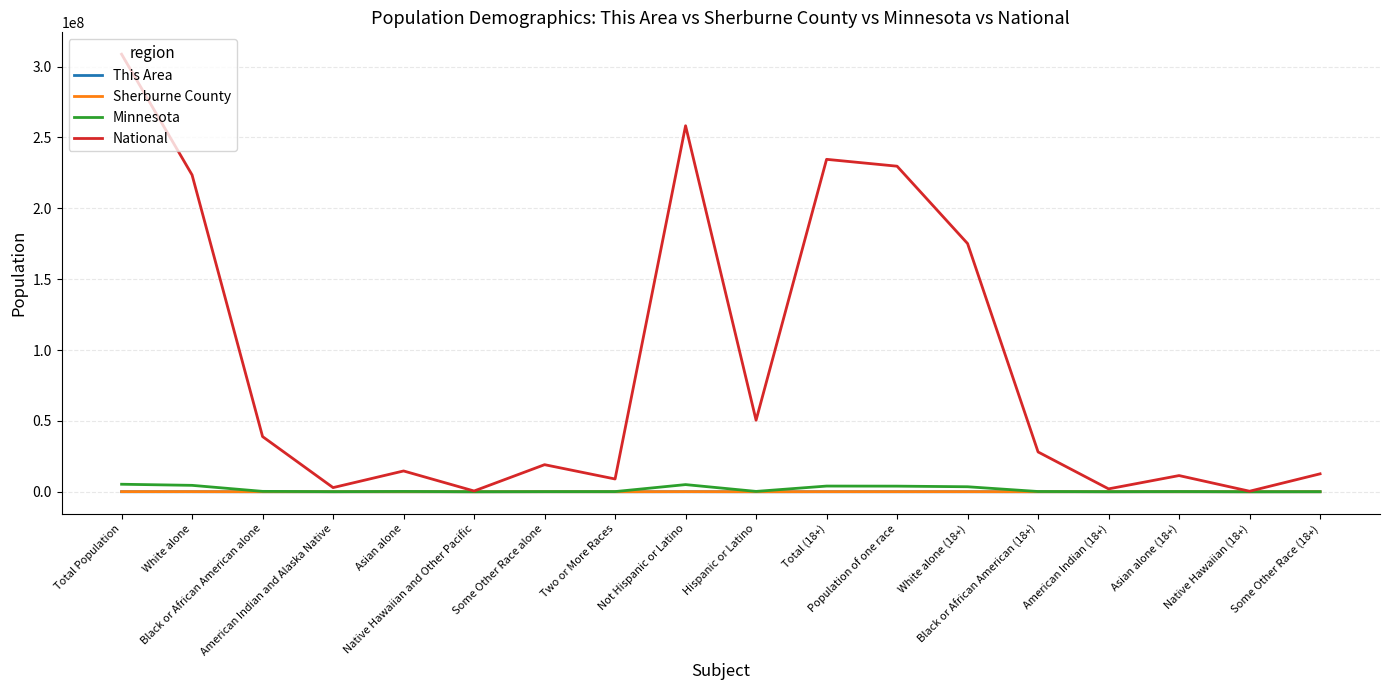

The This Area series shows 25 at American Indian and Alaska Native. True or false?

True